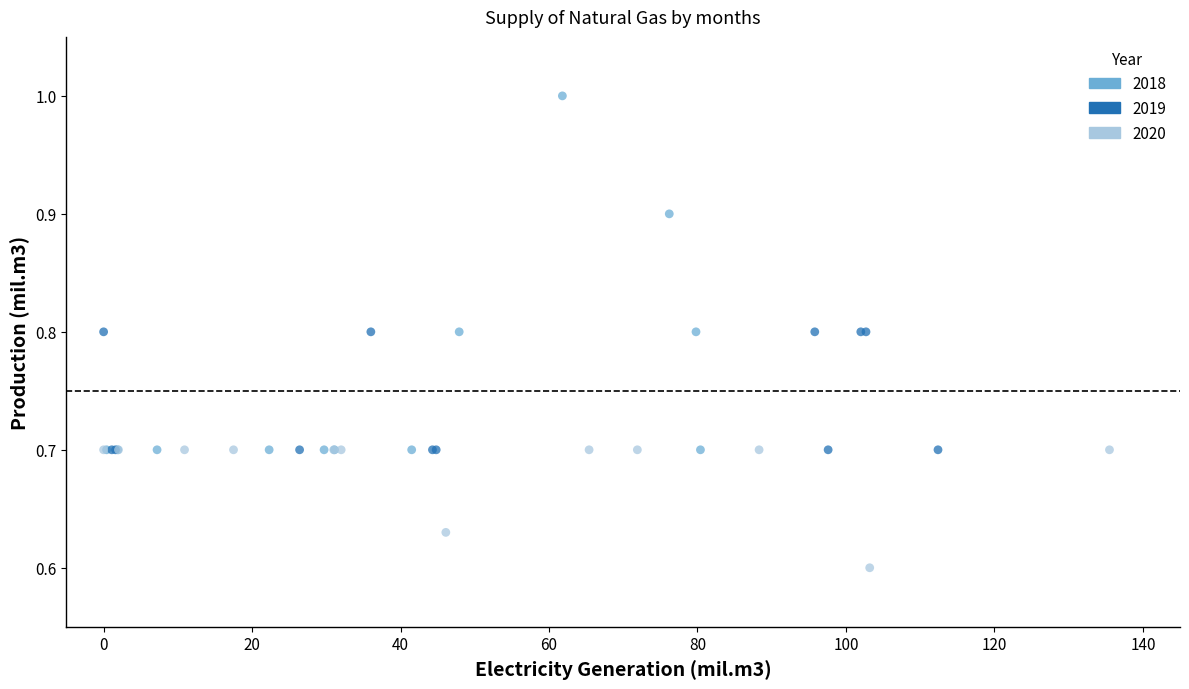

Which series contains the lowest Y value?

2020